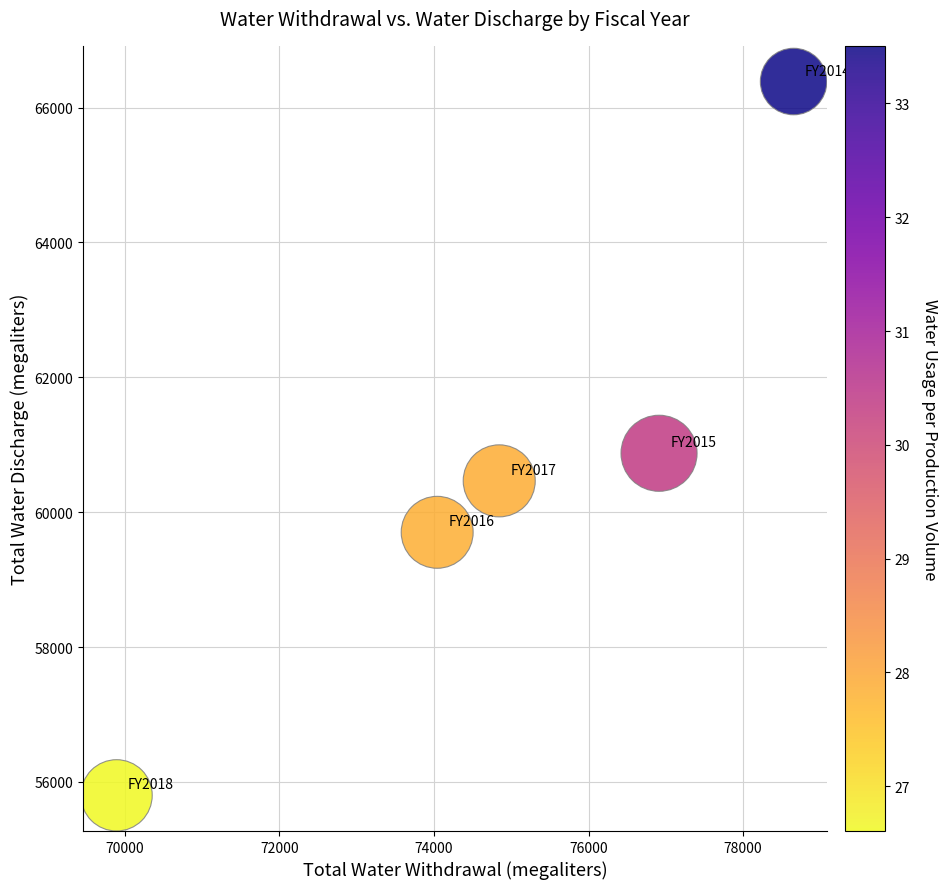

What Y value in the scatter plot is closest to 61093?

60873.0